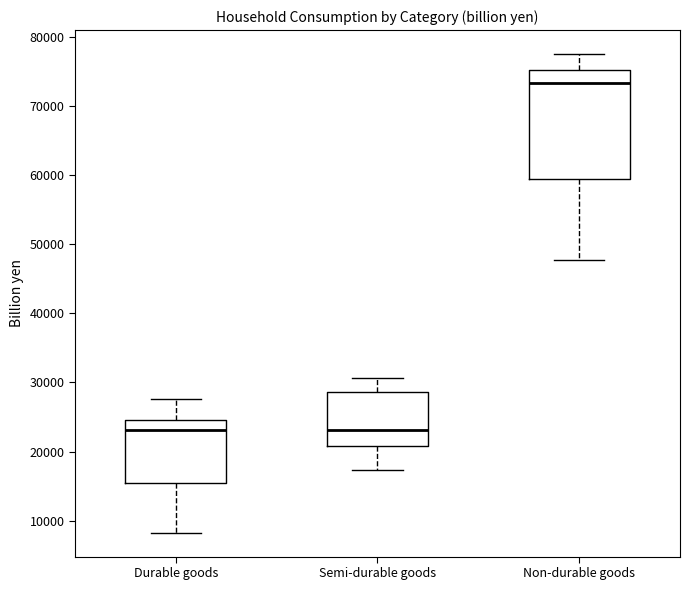

Where does the lower whisker of the box for Non-durable goods end on the y-axis? The values are not printed on the chart, so give them approximately, as read against the axis.

48000